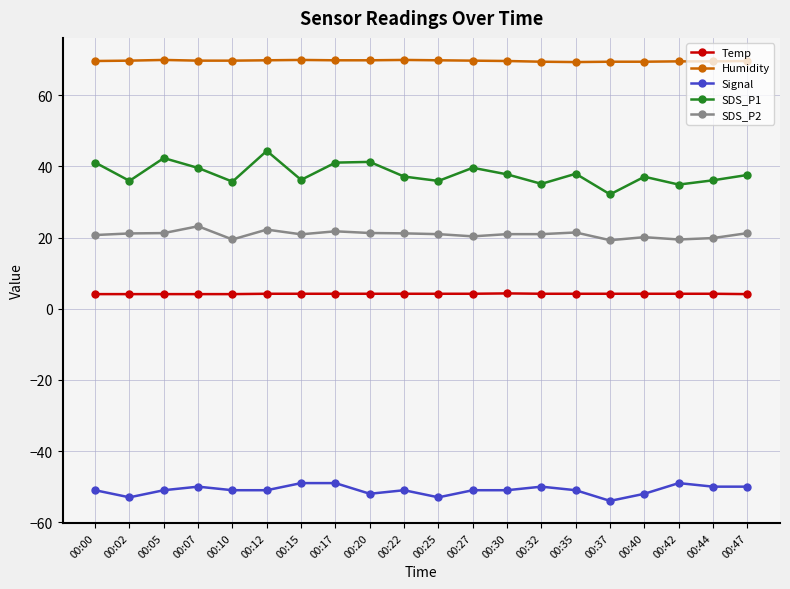

At 00:22, list the series in order from smallest to largest.

Signal, Temp, SDS_P2, SDS_P1, Humidity